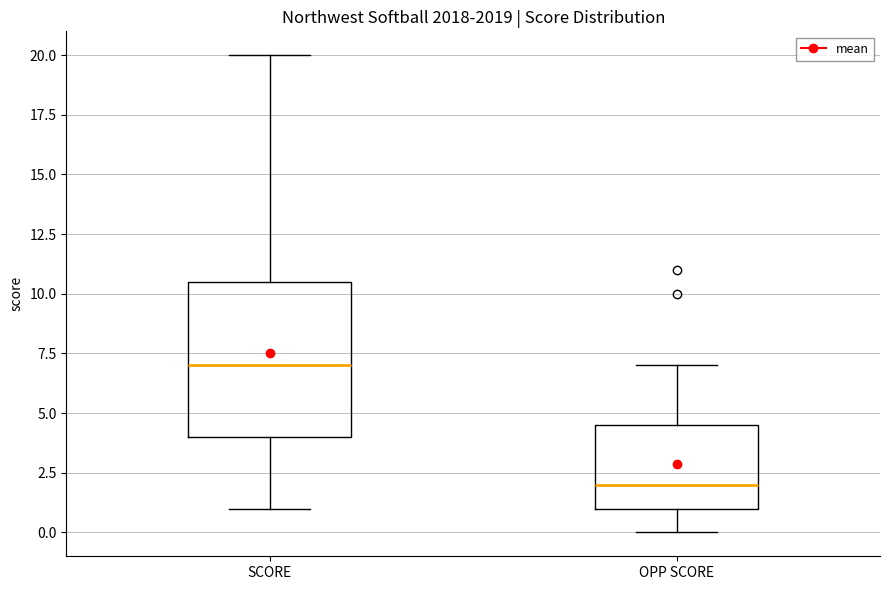

Which box is the tallest, from its lower edge to its upper edge?

SCORE